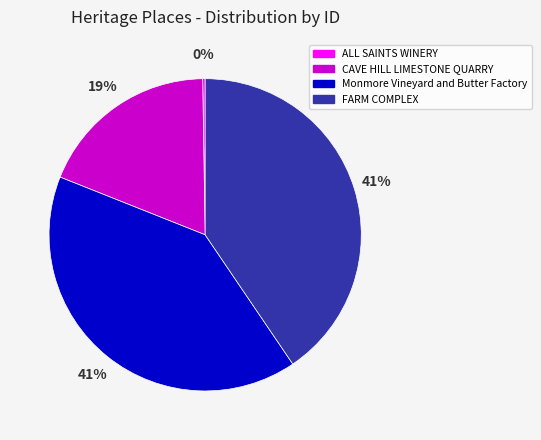

Is it true that CAVE HILL LIMESTONE QUARRY is 31% of the pie?

False